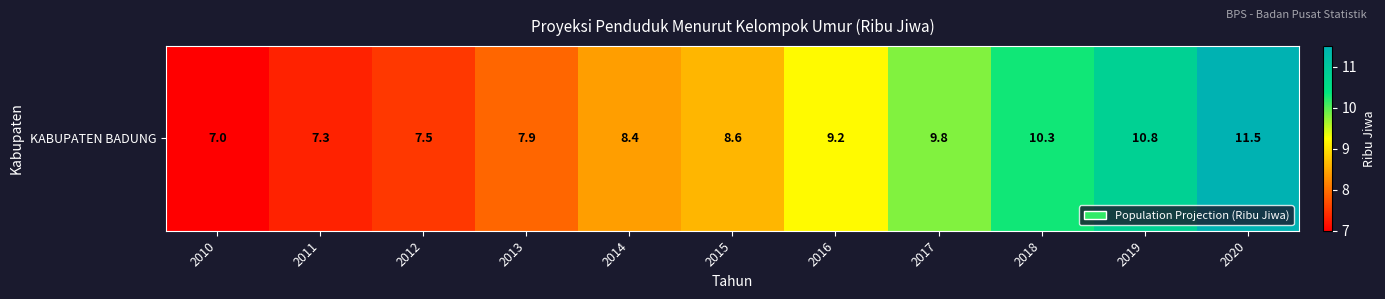

How many data points does each series have?

11